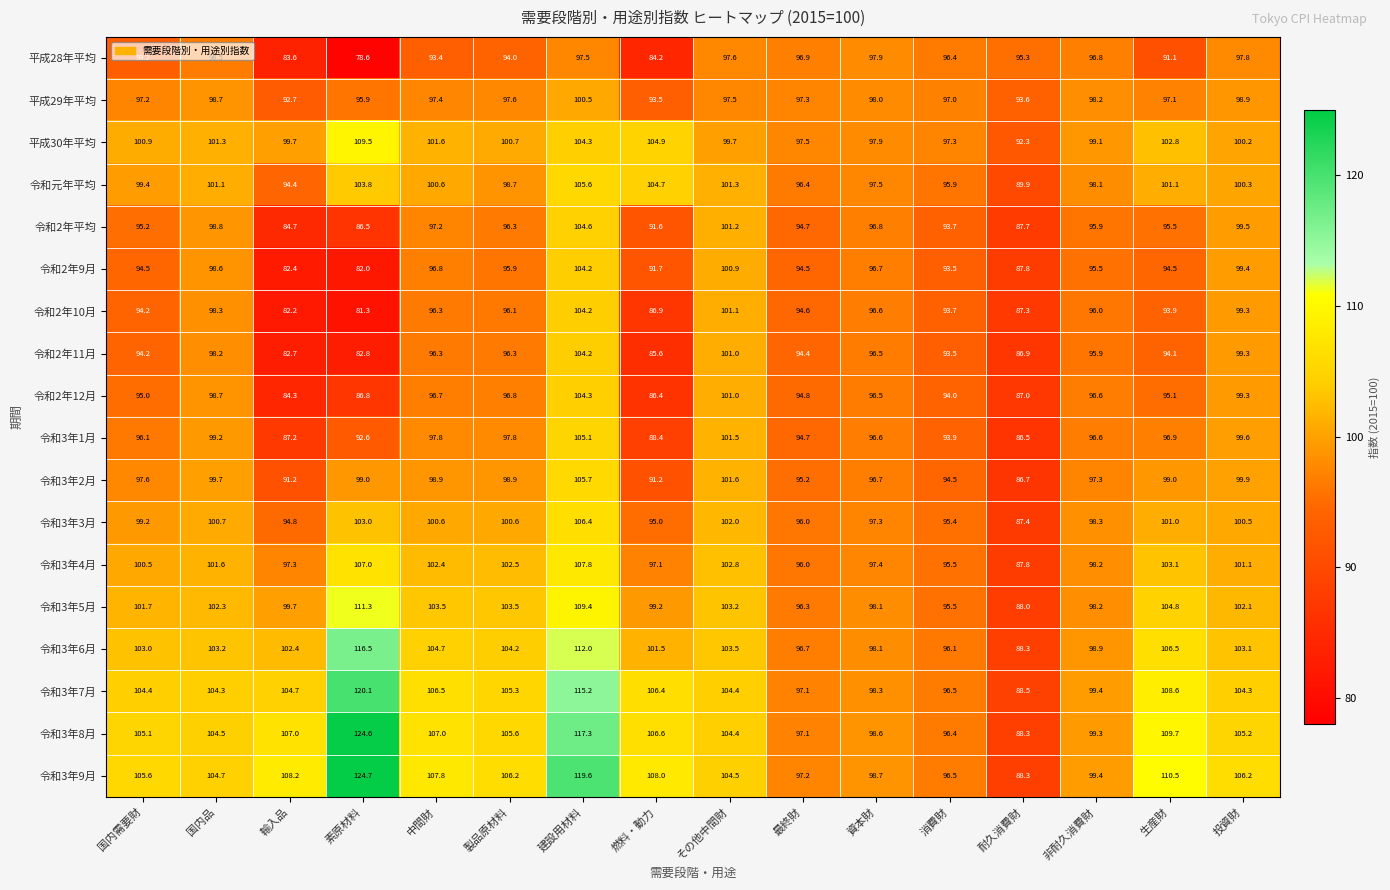

What is the difference between the 令和2年平均 values at 素原材料 and 資本財?

10.3